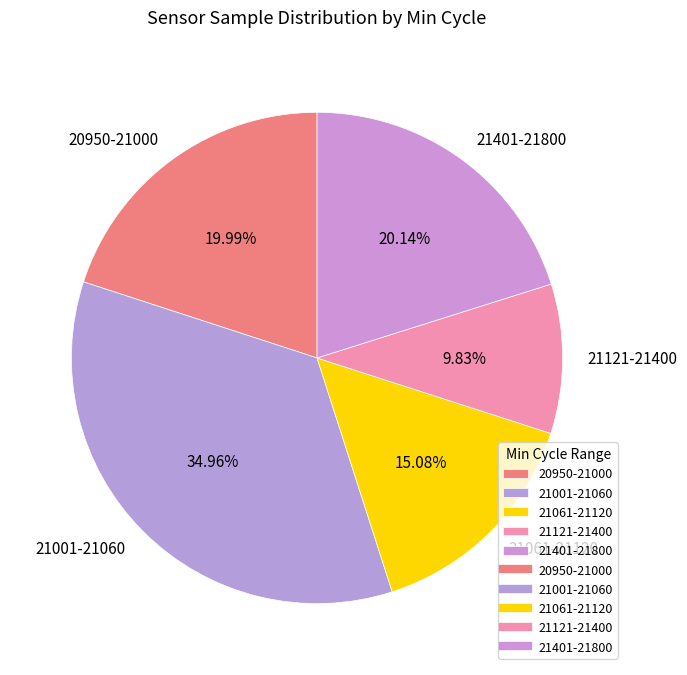

Is 21061-21120 the majority of the pie?

No